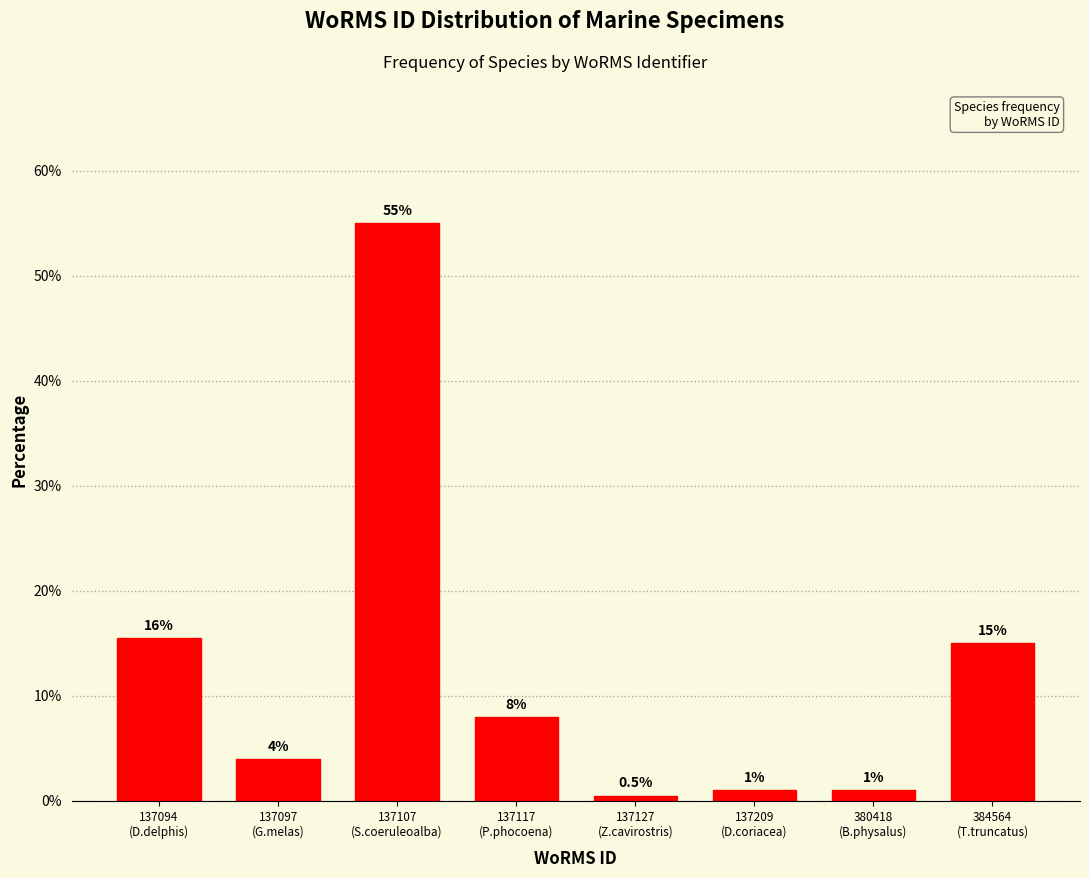

Reading left to right, what are all the values shown in this chart?

15.5	4.0	55.0	8.0	0.5	1.0	1.0	15.0